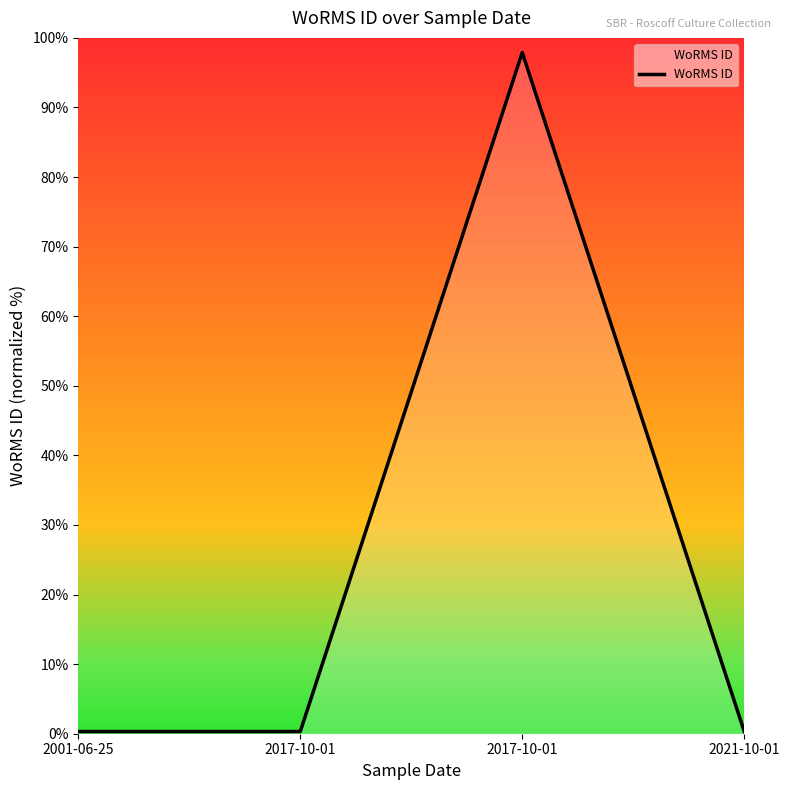

What is the average value?

24.7